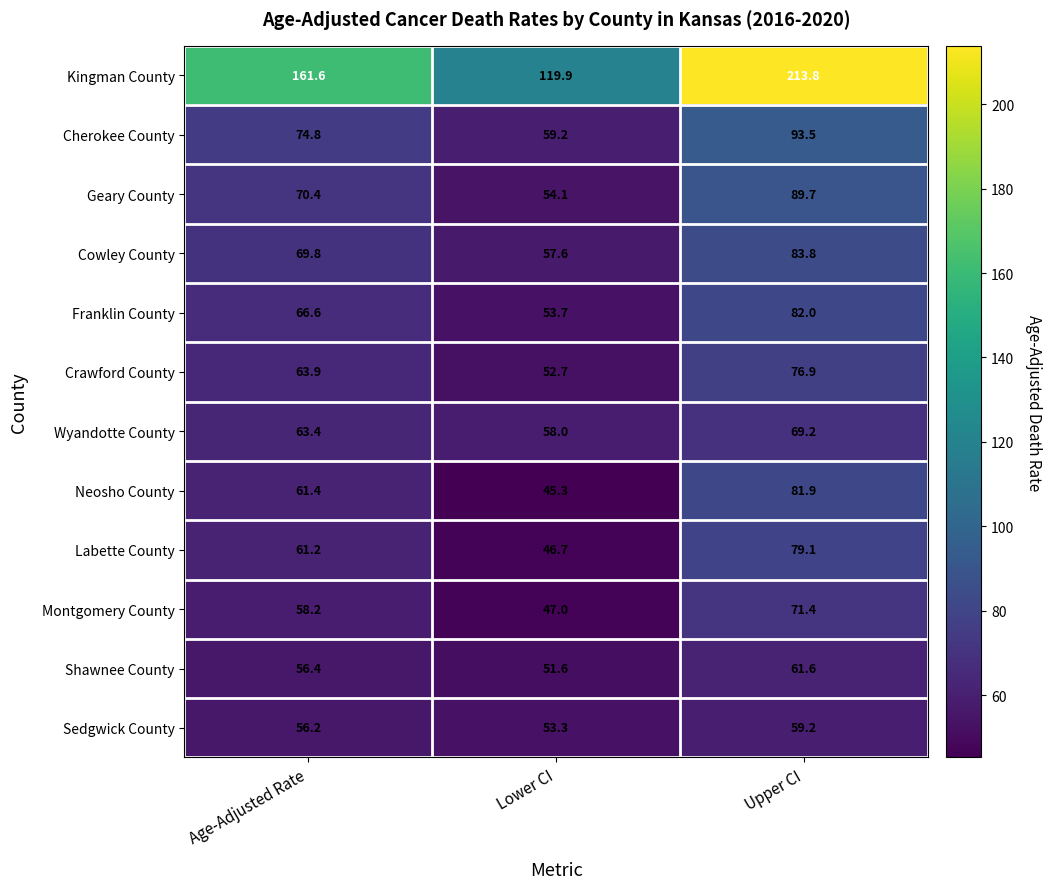

Which series changed the most between Age-Adjusted Rate and Lower CI?

Kingman County